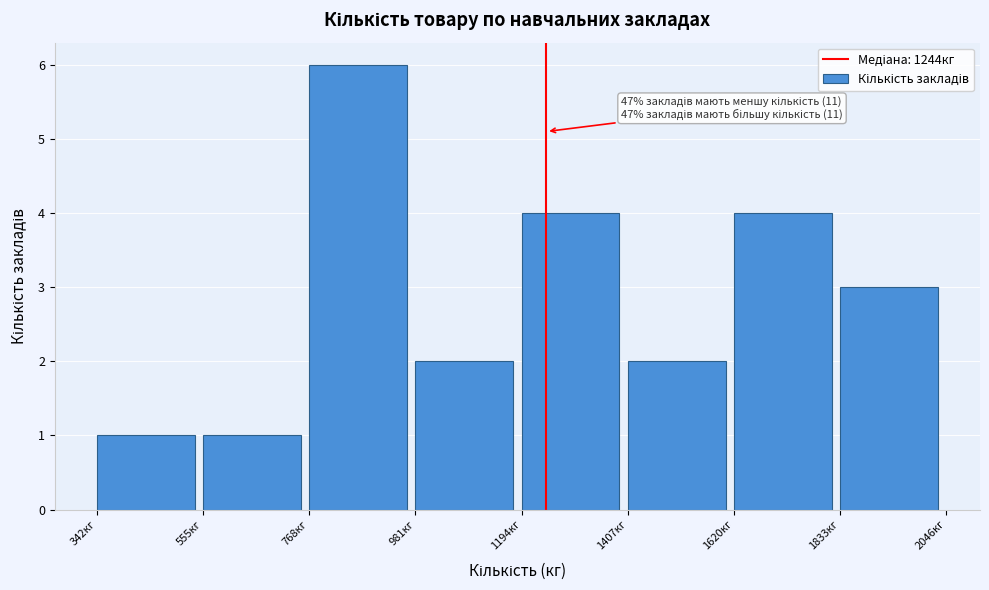

Which range on the x-axis has the tallest bar?

750 to 1000